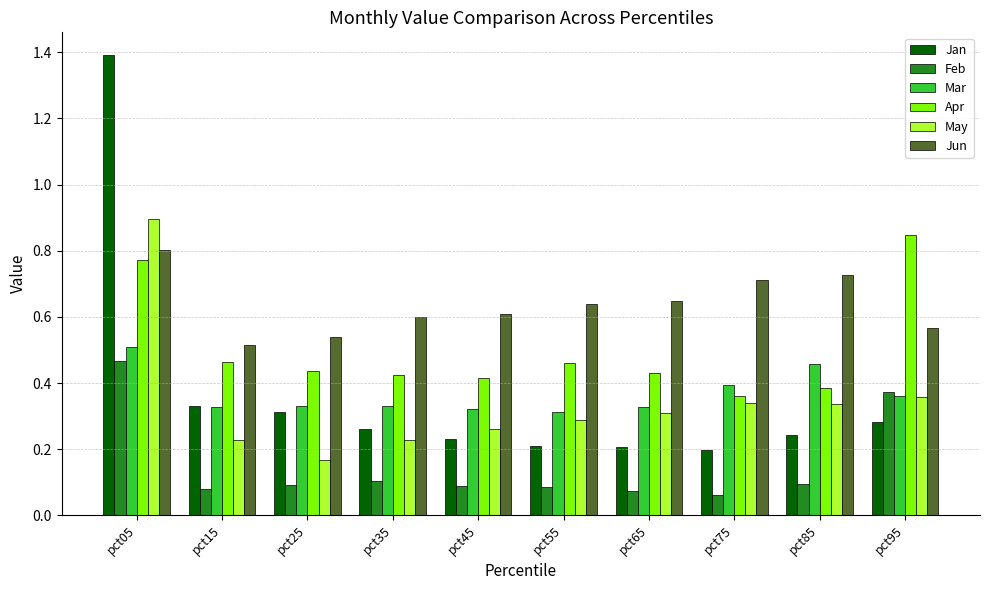

How many Jan values are between 0 and 1?

9